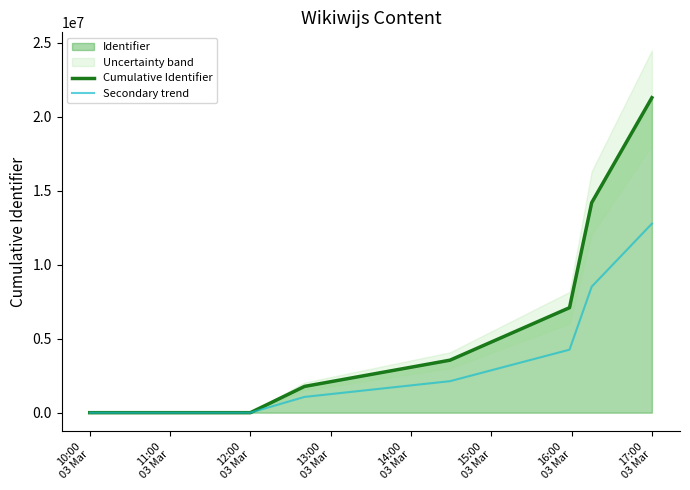

What is the maximum value for Cumulative Identifier?

21292658.0